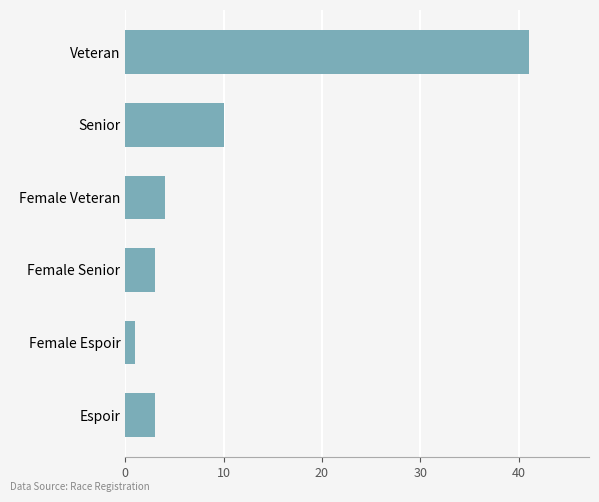

What is the ratio of the value at Female Espoir to the value at Espoir?

0.3